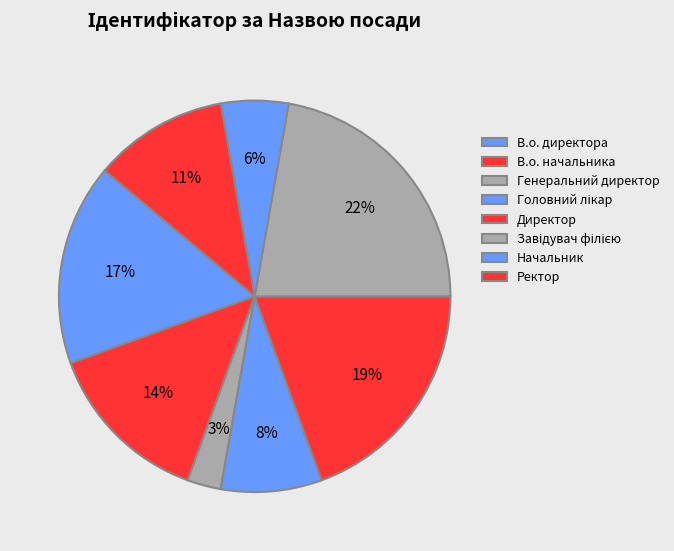

How many slices are in this pie chart?

8